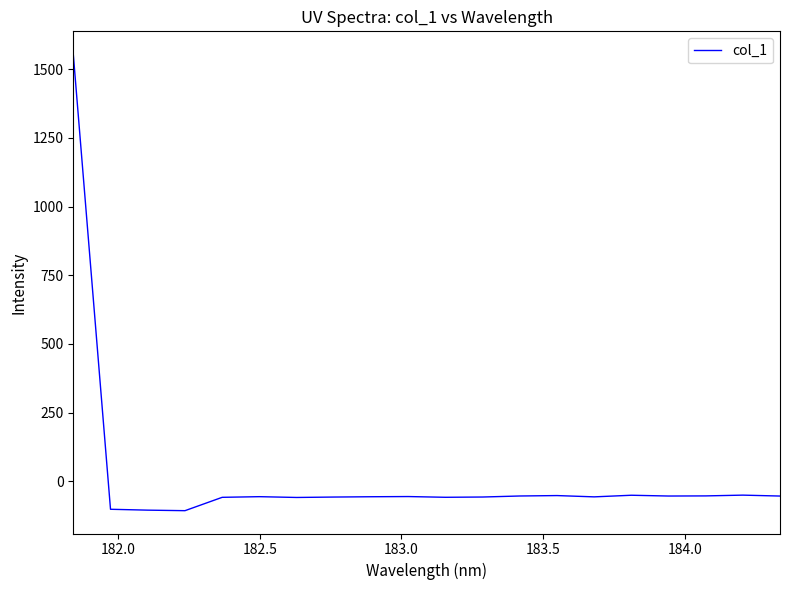

What is the maximum value shown in the chart?

1555.2